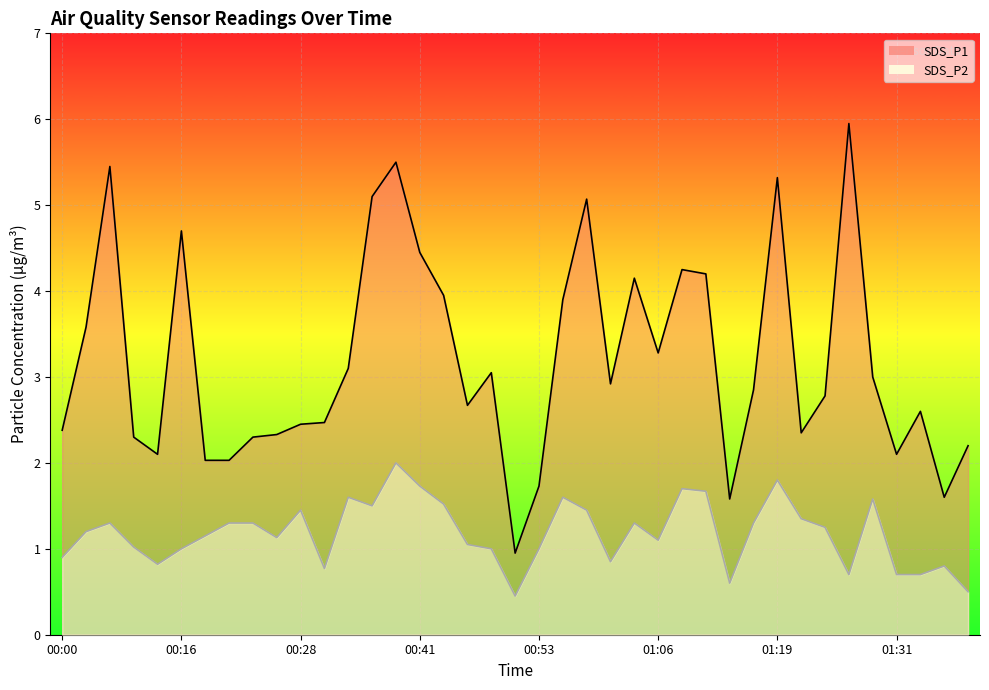

List the series in order of their overall mean, lowest first.

SDS_P2, SDS_P1